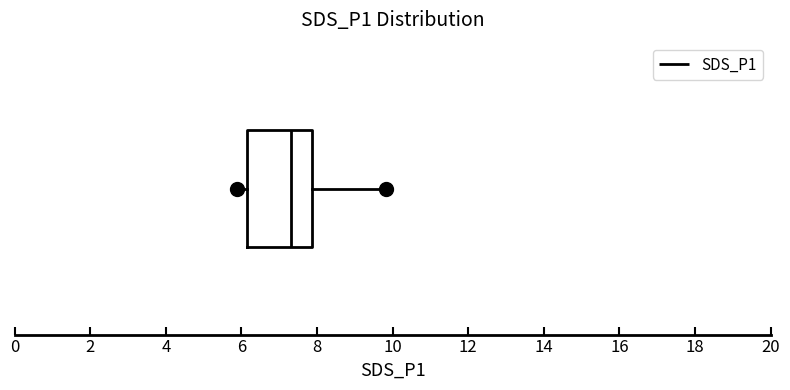

Where does the left whisker of the box end on the x-axis? The values are not printed on the chart, so give them approximately, as read against the axis.

5.8